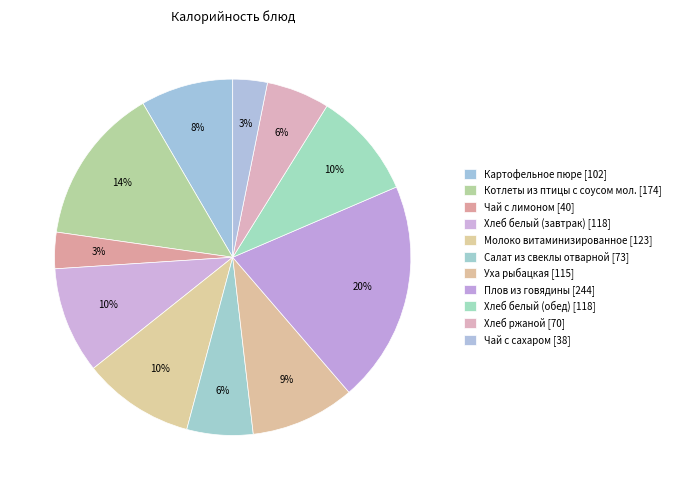

What percentage is the Хлеб белый (завтрак) slice, to the nearest percent?

10%